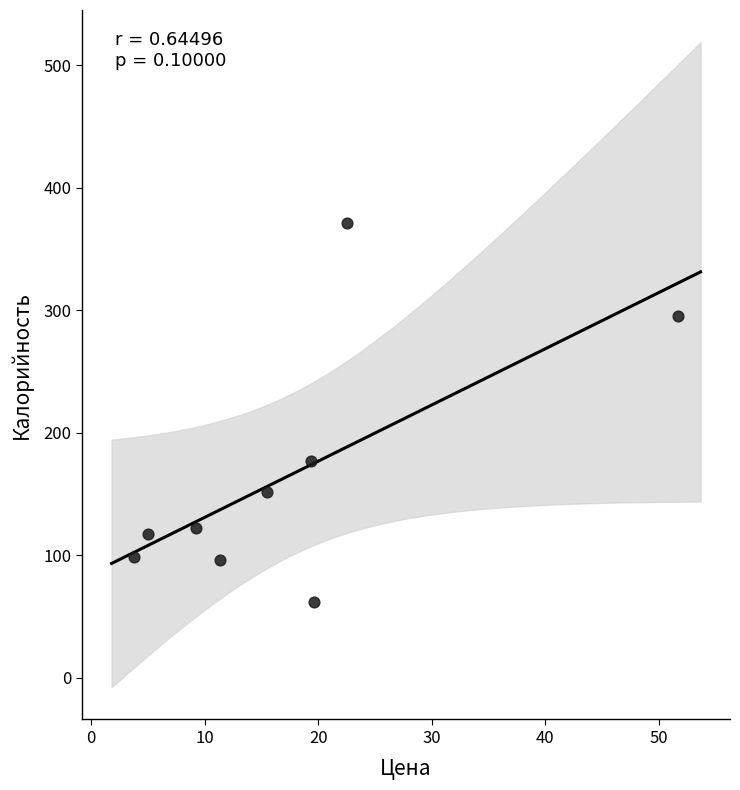

What is the average Y value?

165.7